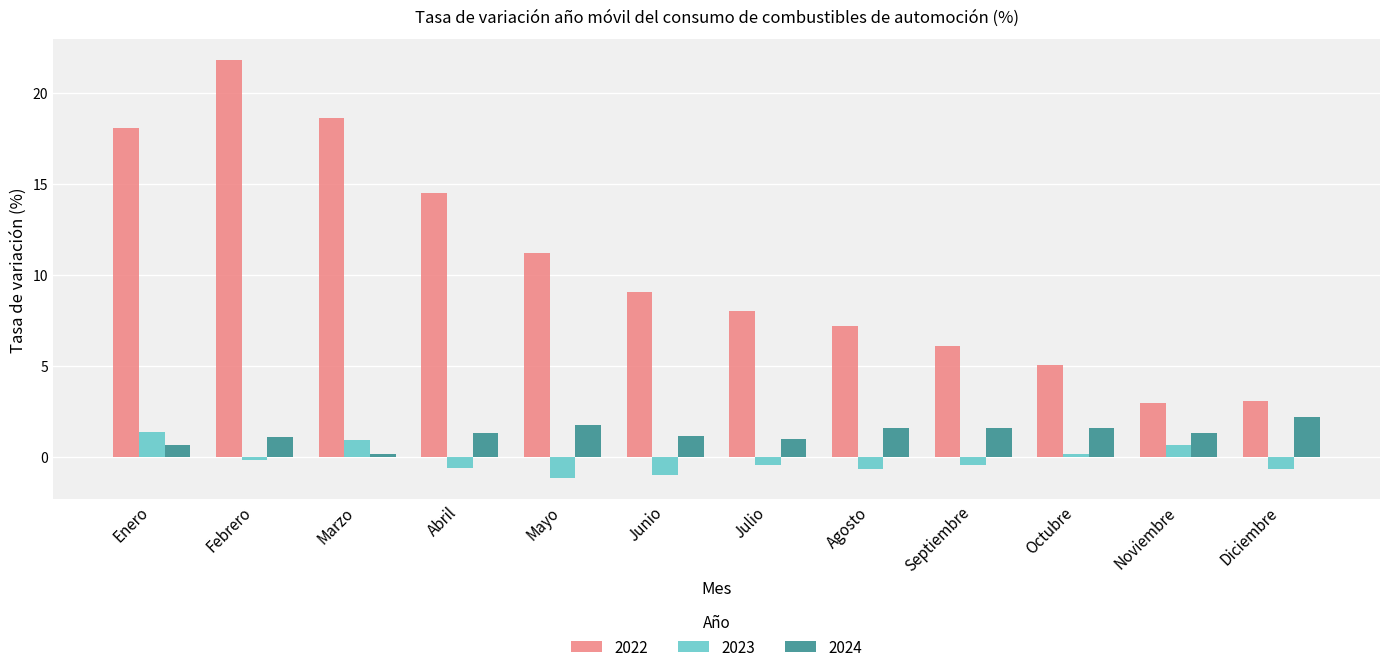

What is the difference between the 2024 values at Diciembre and Noviembre?

0.9